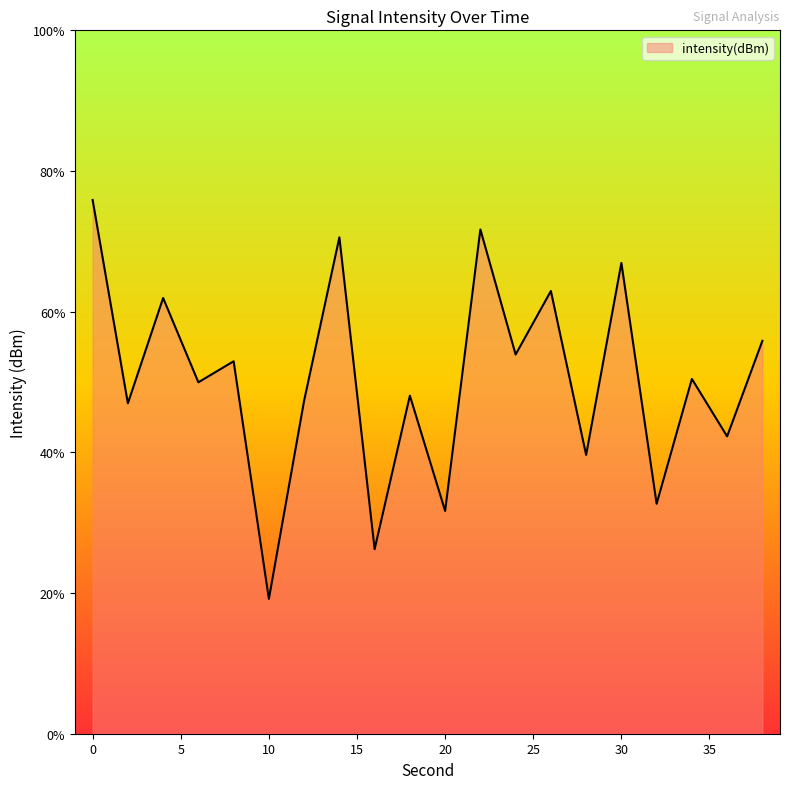

What is the smallest value displayed?

19.2